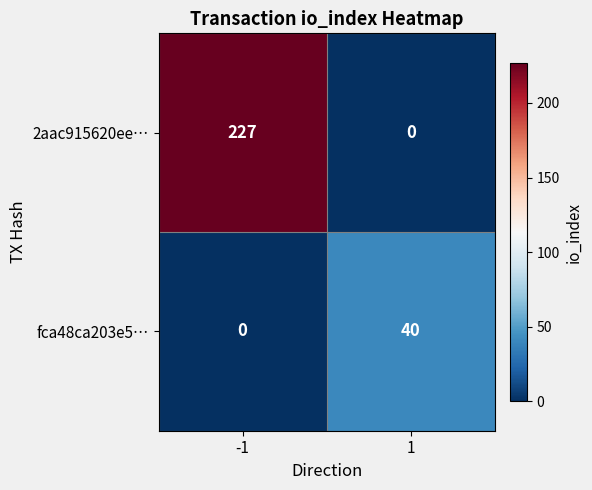

Which series changed the most between -1 and 1?

2aac915620ee…